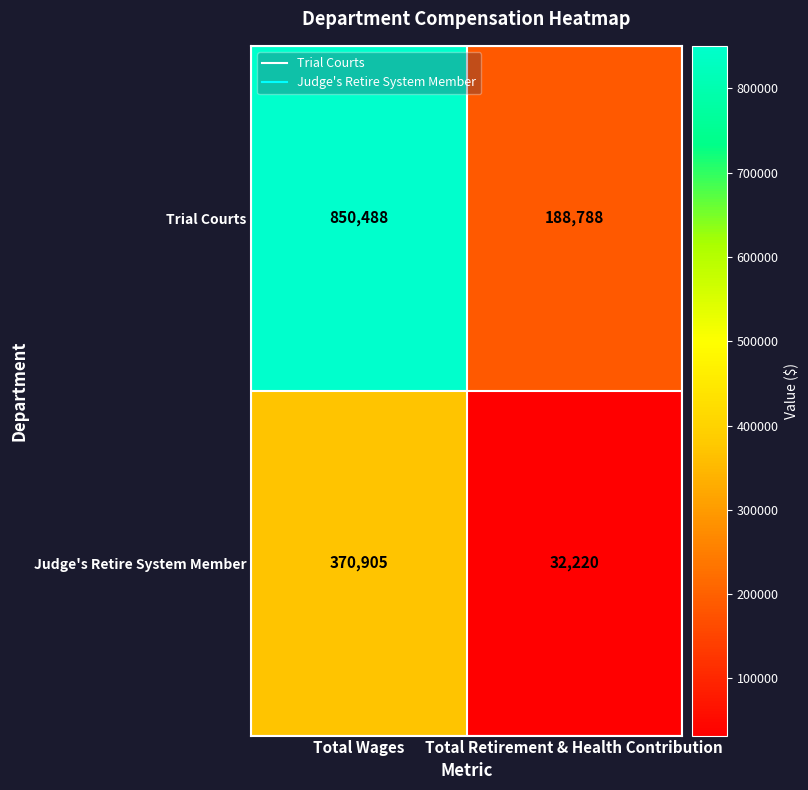

The Judge's Retire System Member series shows 47060 at Total Retirement & Health Contribution. True or false?

False